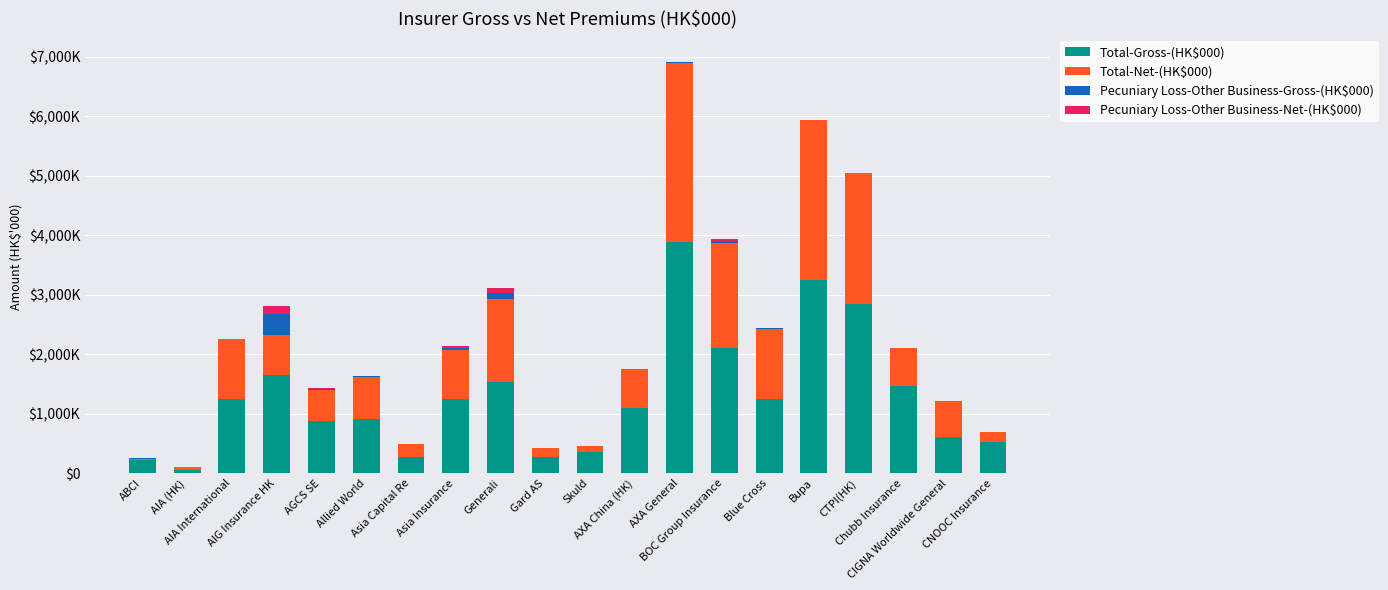

What is the label of the 2nd bar from the right?

CIGNA Worldwide General